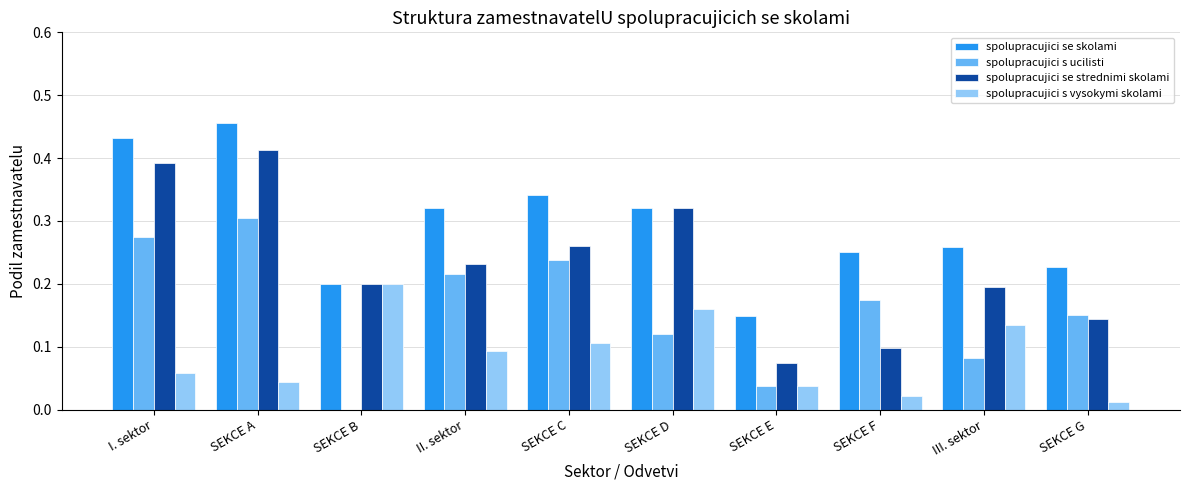

At which category is the sum across all series the highest?

SEKCE A